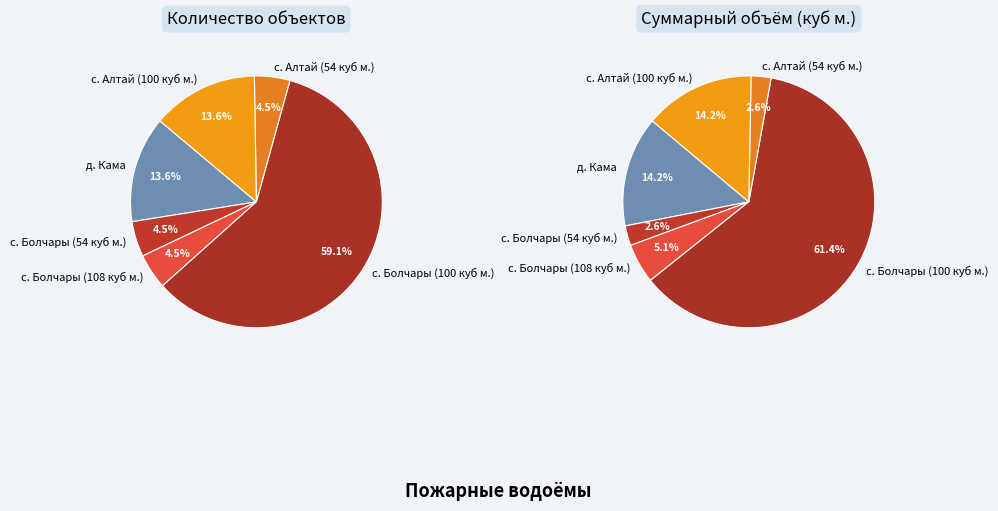

Rank the categories by value from lowest to highest.

с. Болчары (54 куб м.), с. Болчары (108 куб м.), с. Алтай (54 куб м.), д. Кама, с. Алтай (100 куб м.), с. Болчары (100 куб м.)